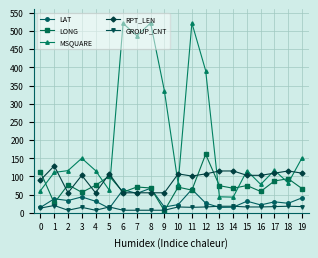

What are all the series names shown in the legend?

LAT, LONG, MSQUARE, RPT_LEN, GROUP_CNT